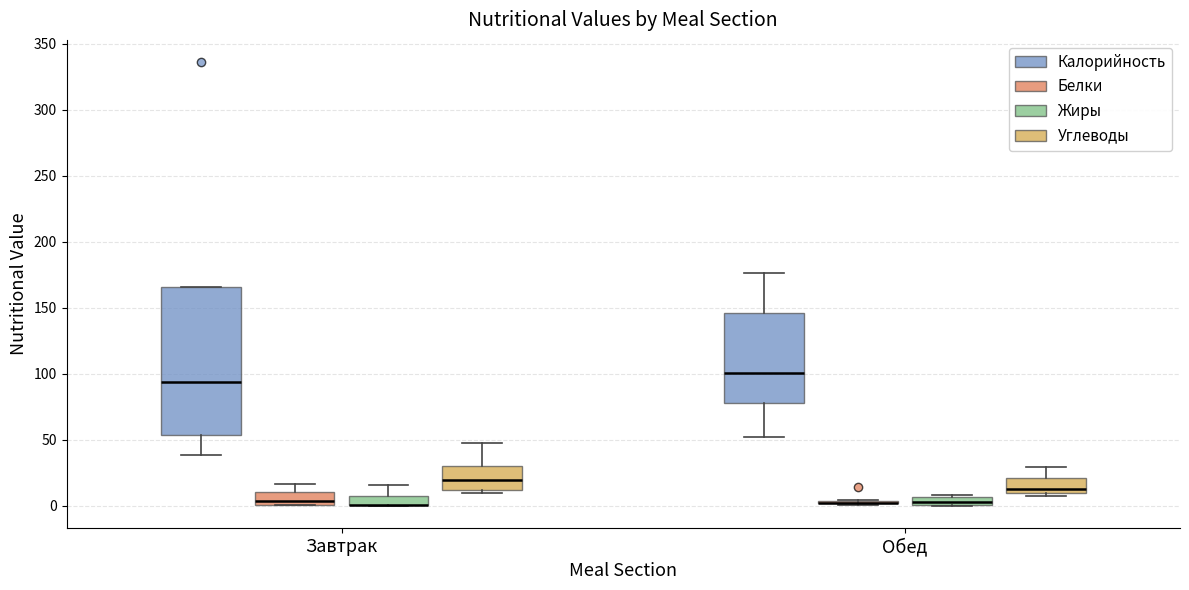

Comparing the boxes themselves (not the whiskers), which one is the tallest?

Завтрак (Калорийность)